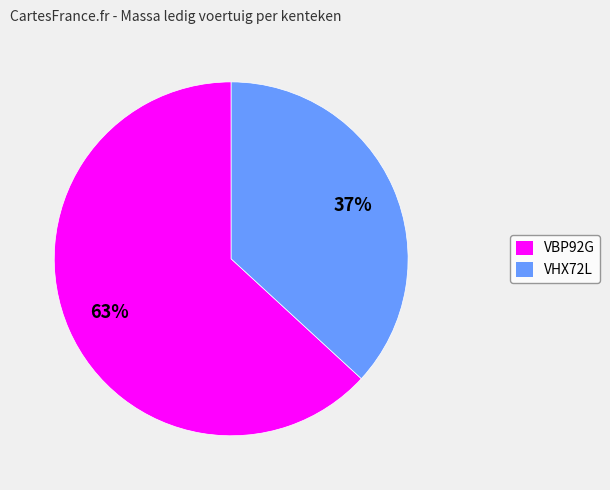

What is the largest slice in the pie chart?

VBP92G